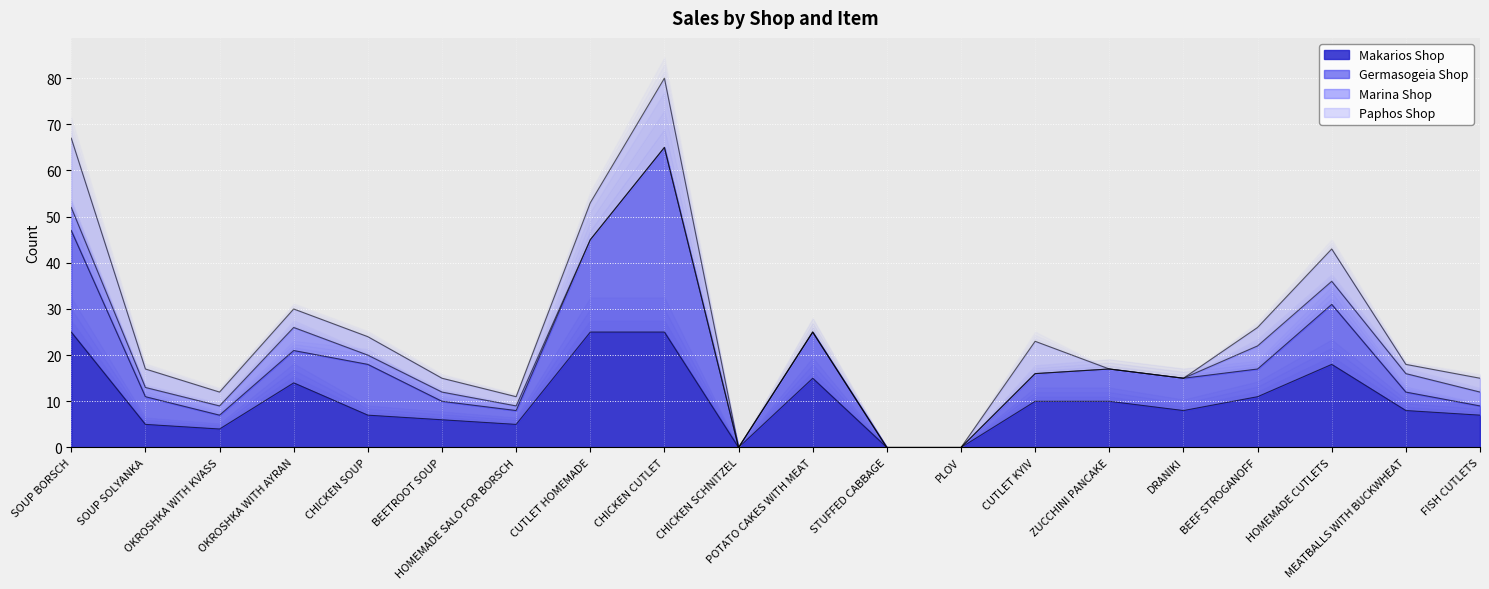

What is the value of the Marina Shop point at the 20th from the left?

3